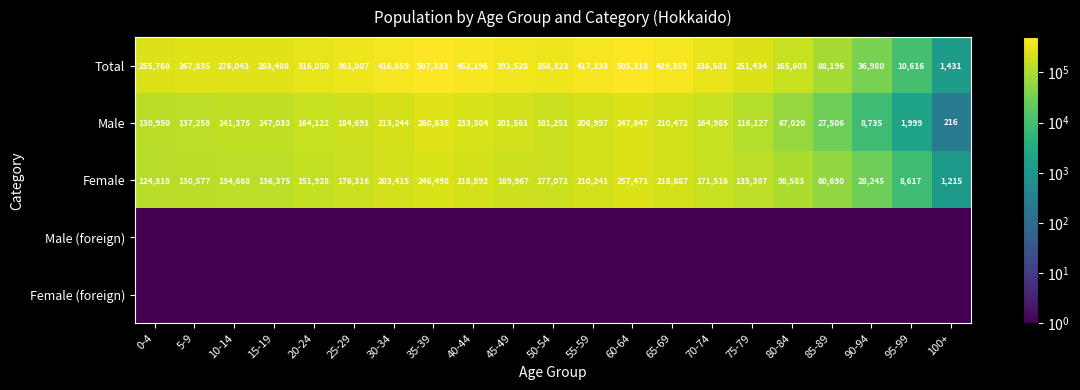

Read the Male value at 15-19.

147033.0